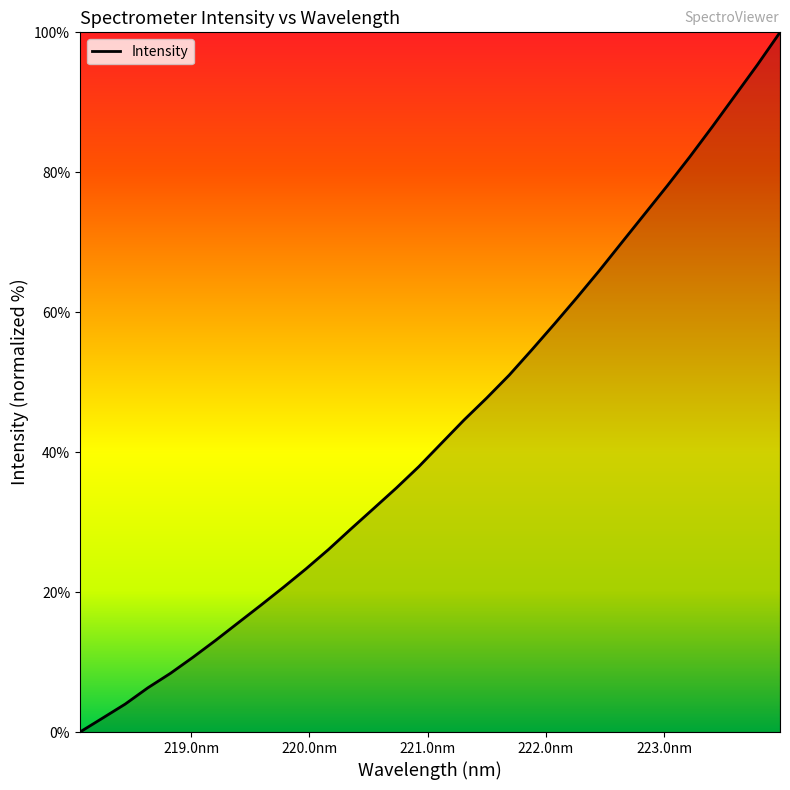

True or false: the data has more than 1 interior local peaks.

False